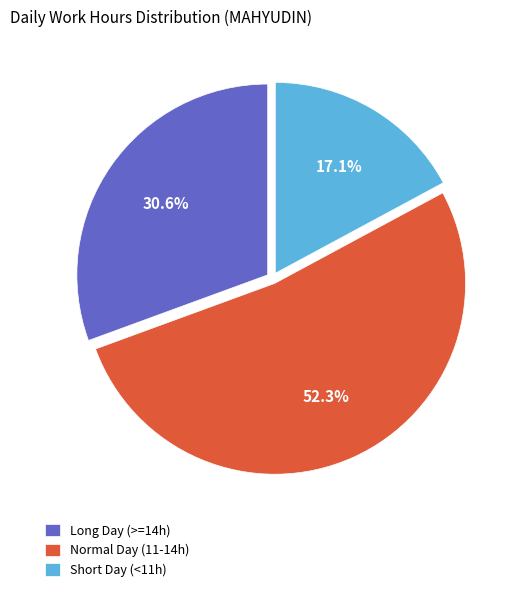

Rank the categories by value from lowest to highest.

Short Day (<11h), Long Day (>=14h), Normal Day (11-14h)